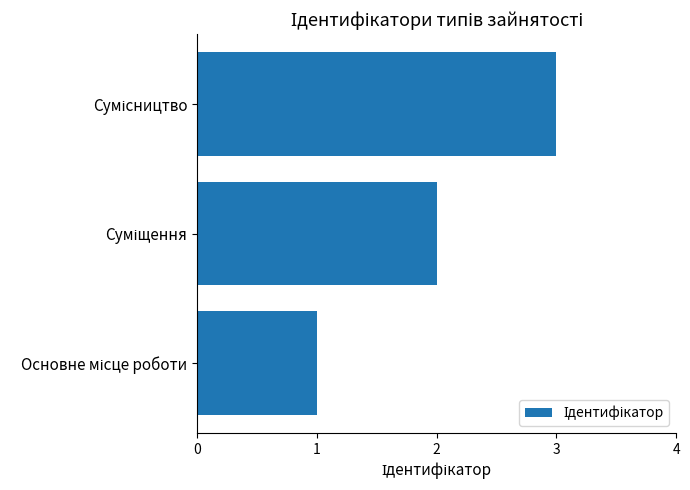

What is the sum of all values?

6